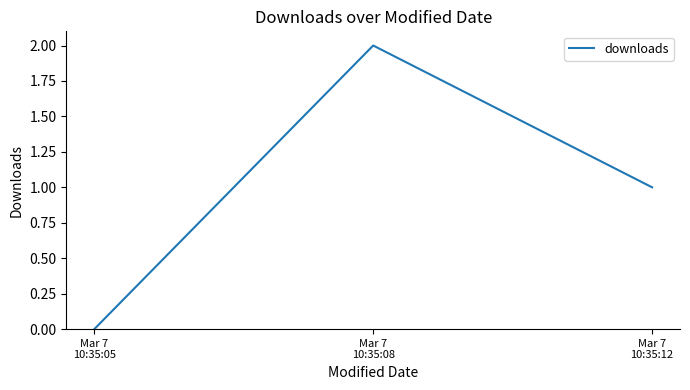

What is the greatest value displayed?

2